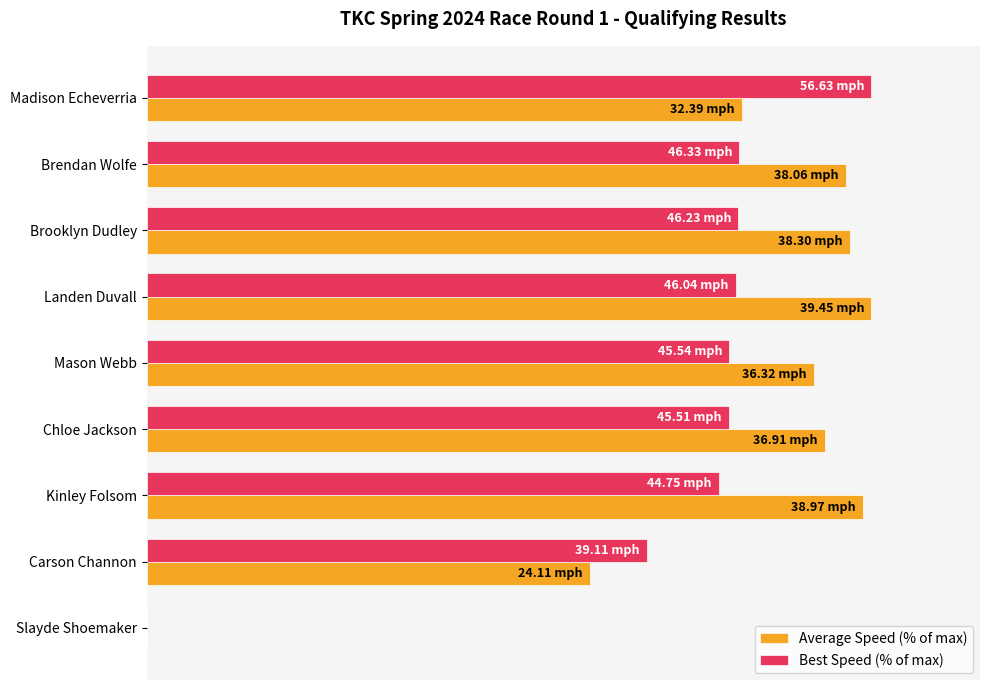

What is the greatest value displayed?

100.0